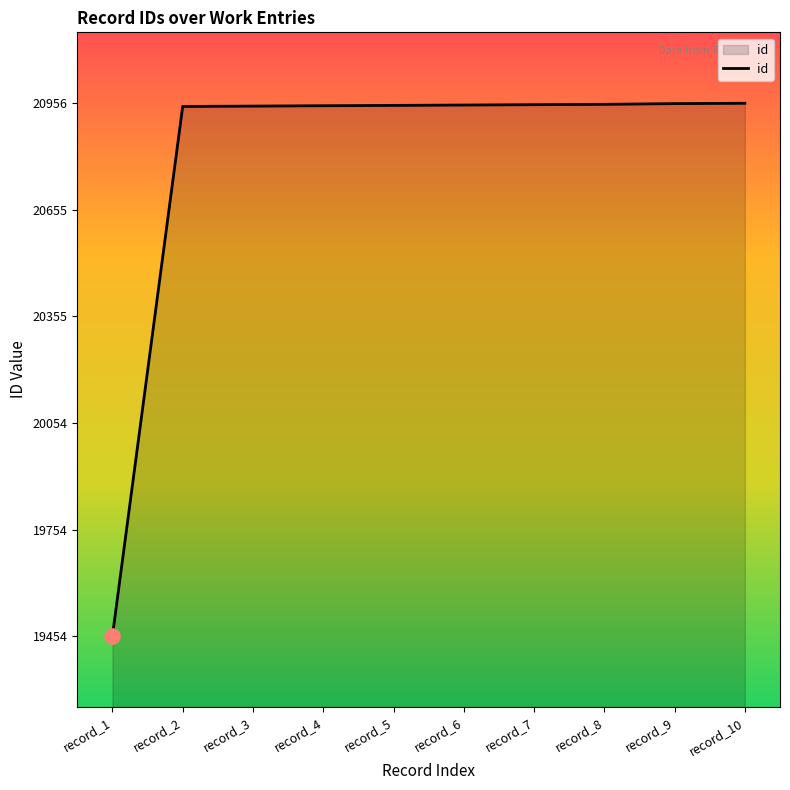

What is the change in value from record_7 to record_9?

+3